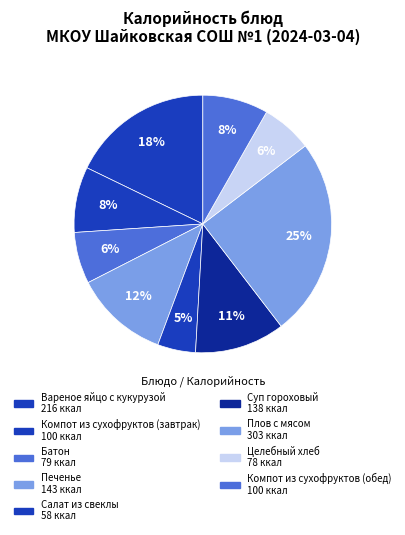

How many segments does this pie chart have?

9